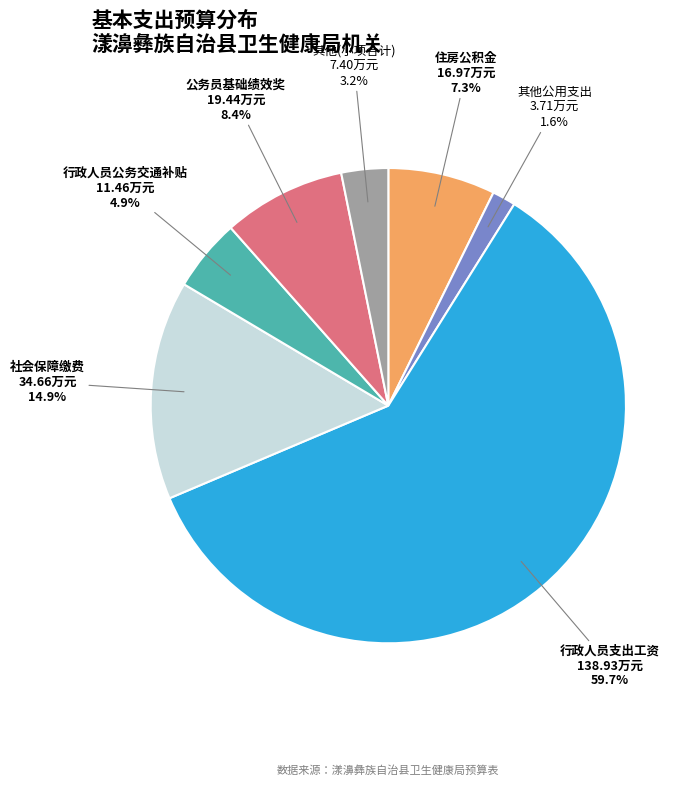

What is the smallest slice in the pie chart?

其他公用支出